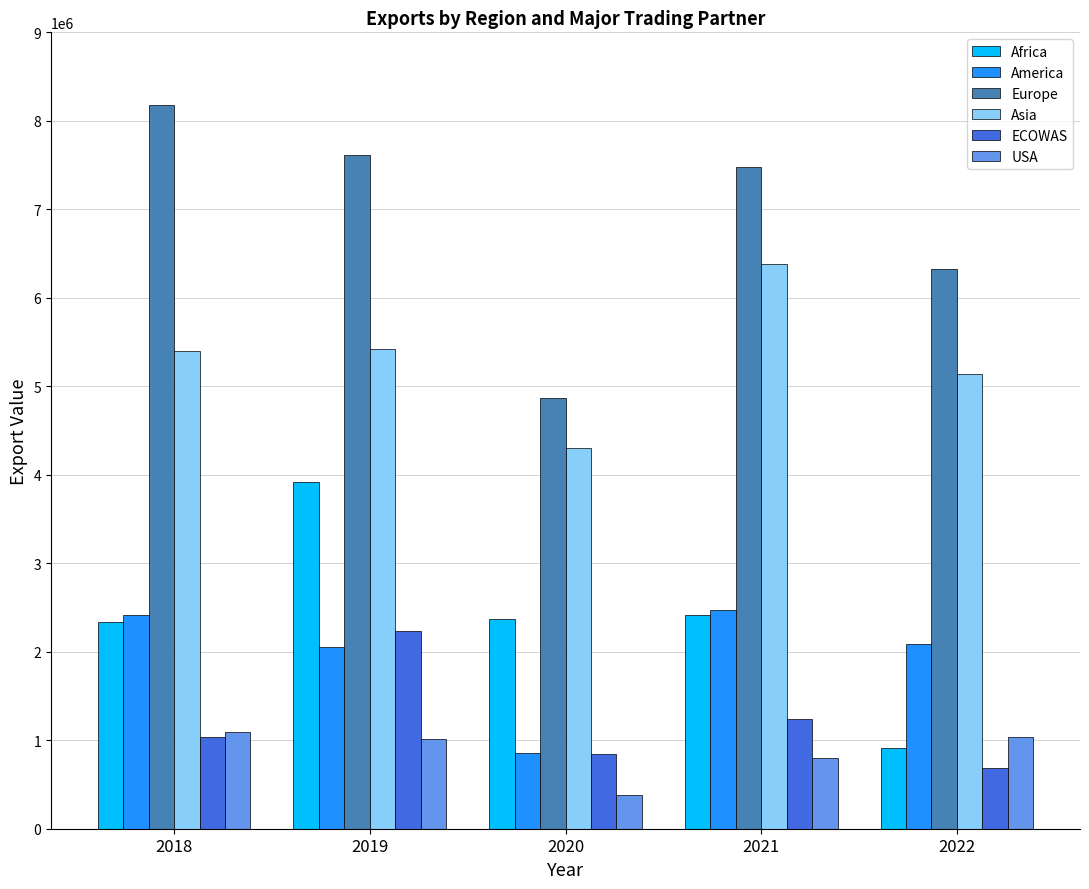

The value of Africa at 2019 is 882729.8. True or false?

False